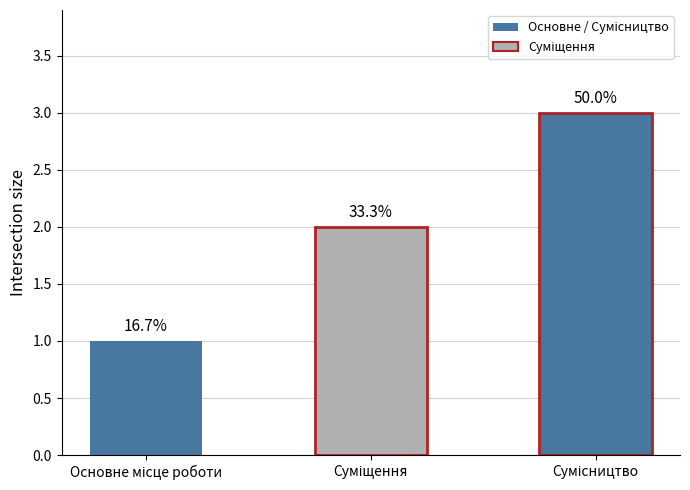

At which category does the chart reach its minimum across all series?

Основне місце роботи